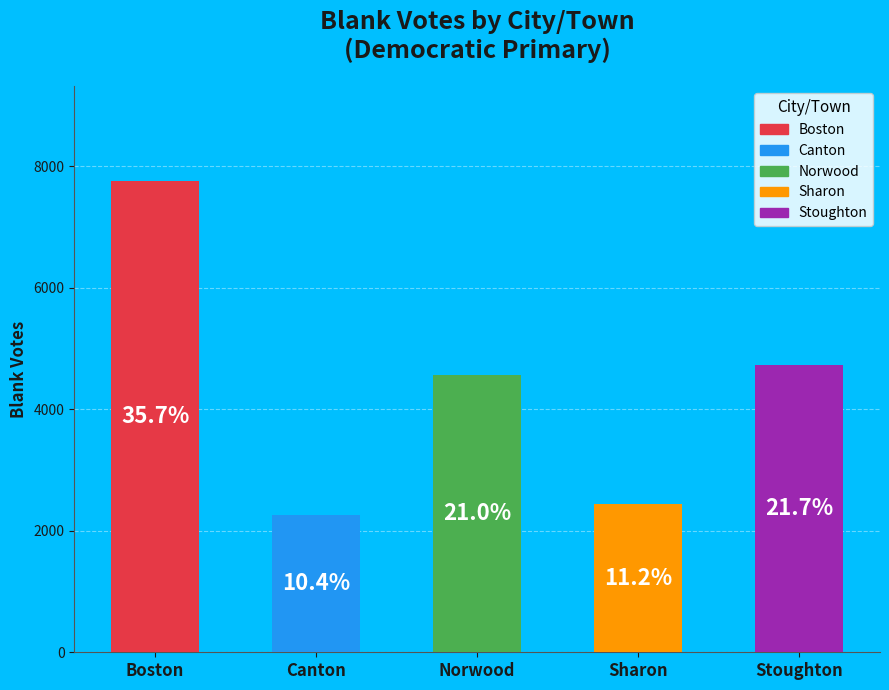

Which slice is the largest?

Boston